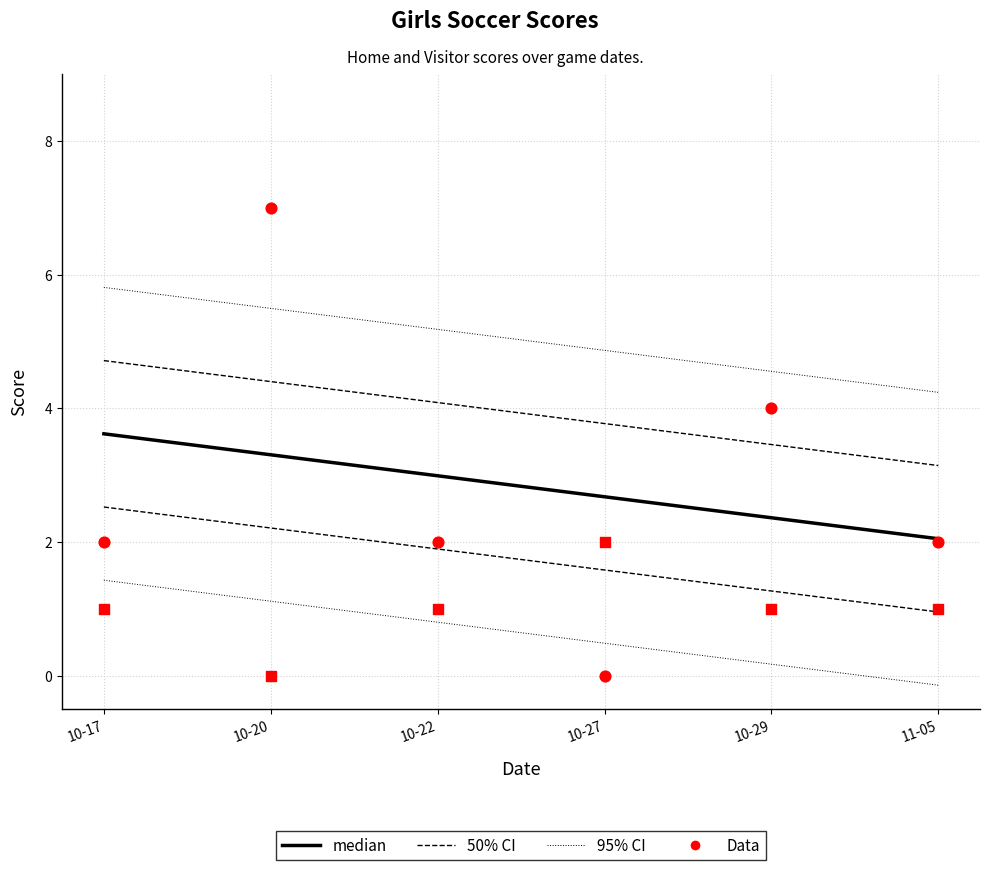

Which series contains the highest Y value?

Home Score